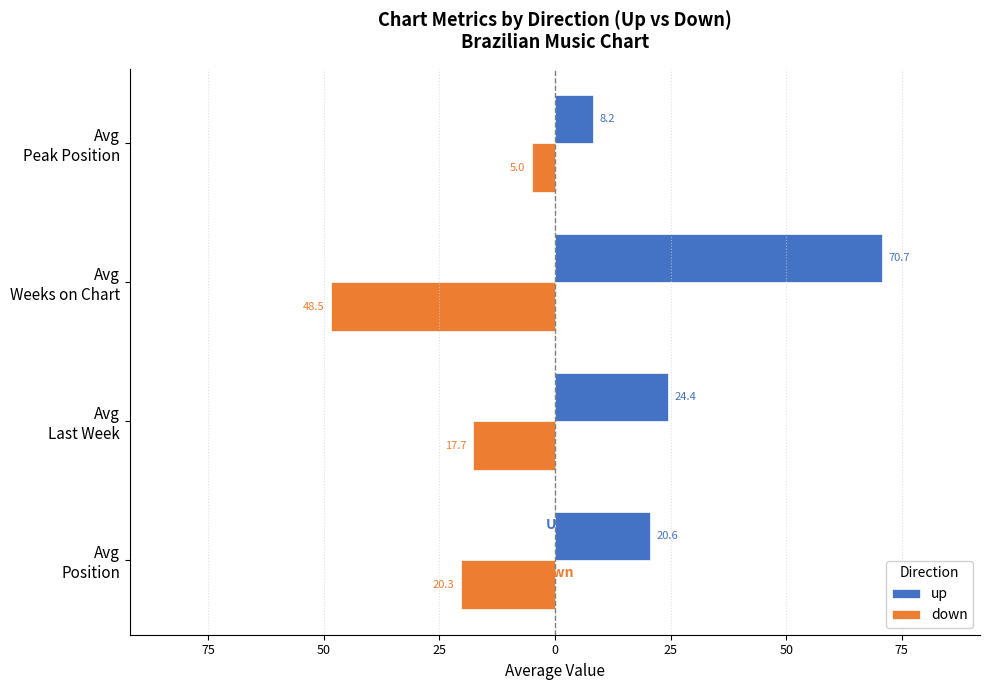

What are all the series names shown in the legend?

up, down